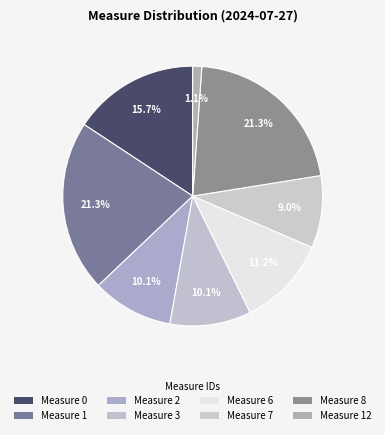

How many segments does this pie chart have?

8